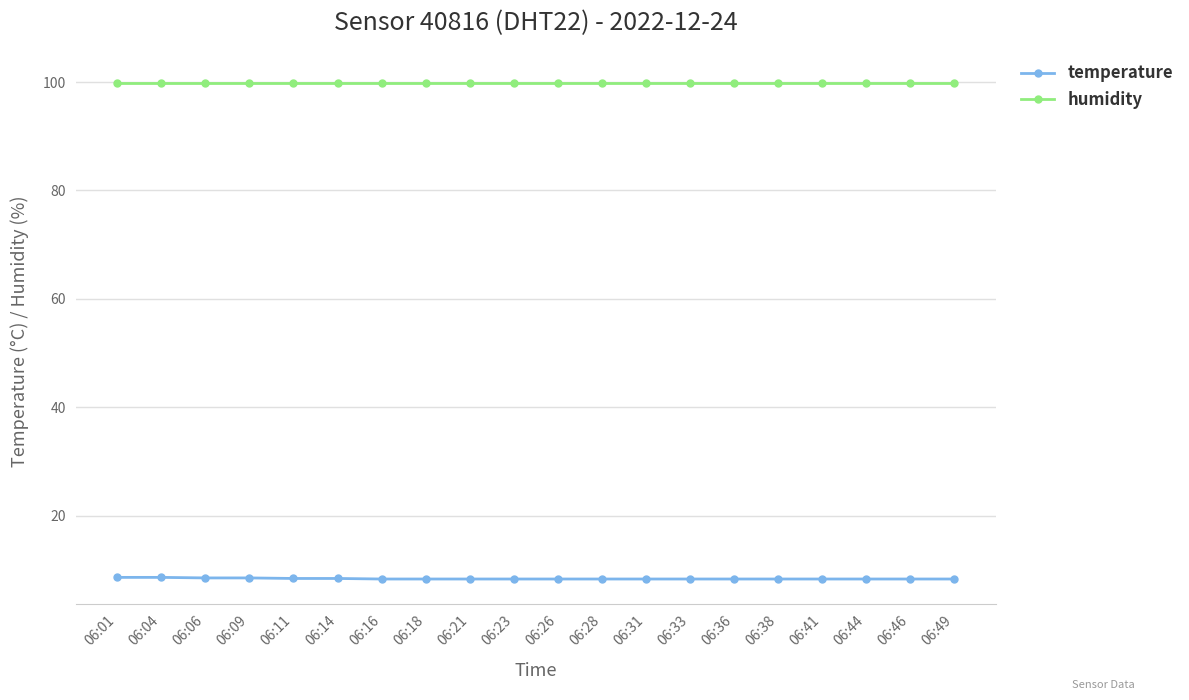

List the series in order of their overall mean, highest first.

humidity, temperature